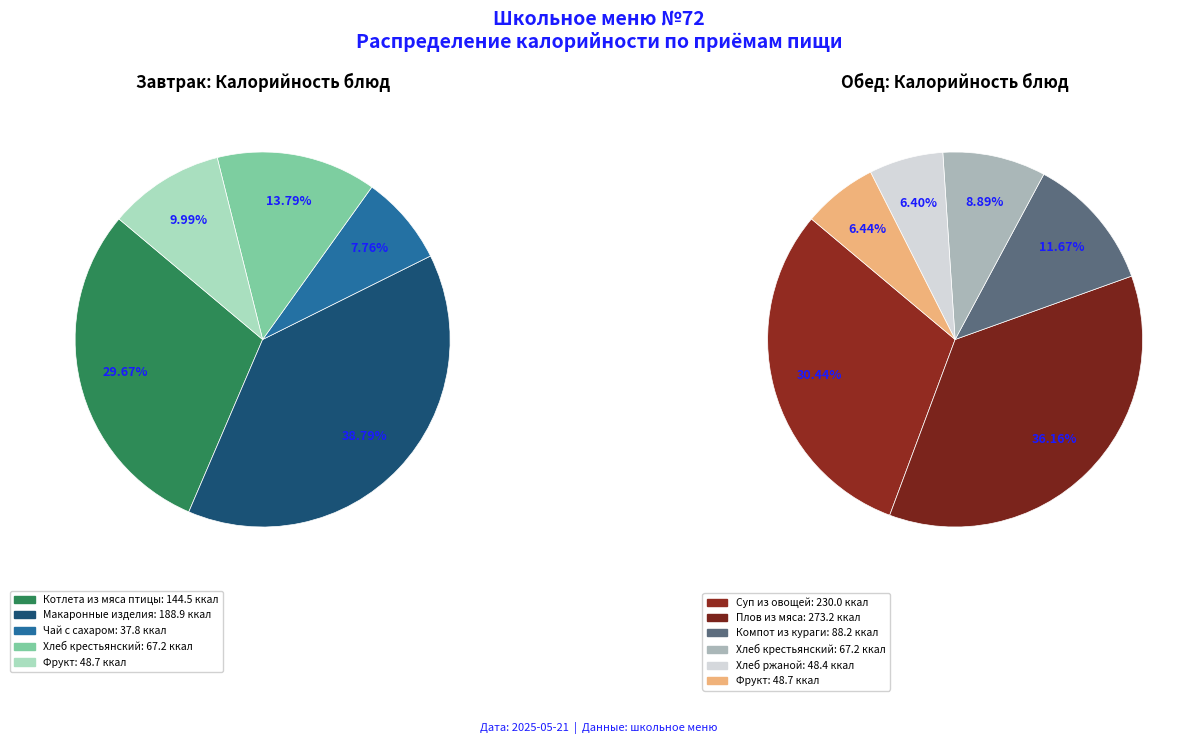

True or false: Котлета из мяса птицы accounts for 1% of the total.

False